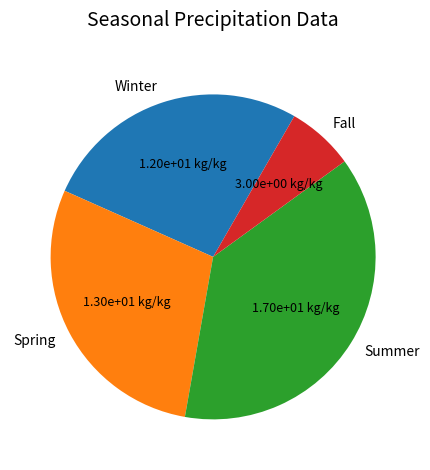

Which category has the smallest portion of the pie?

Fall